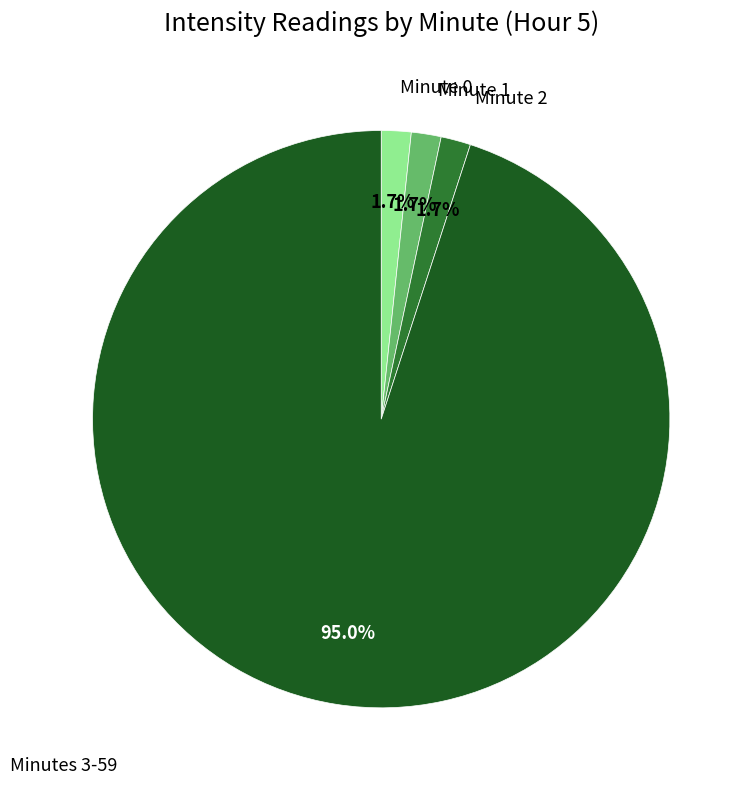

Count the number of slices in the pie.

4